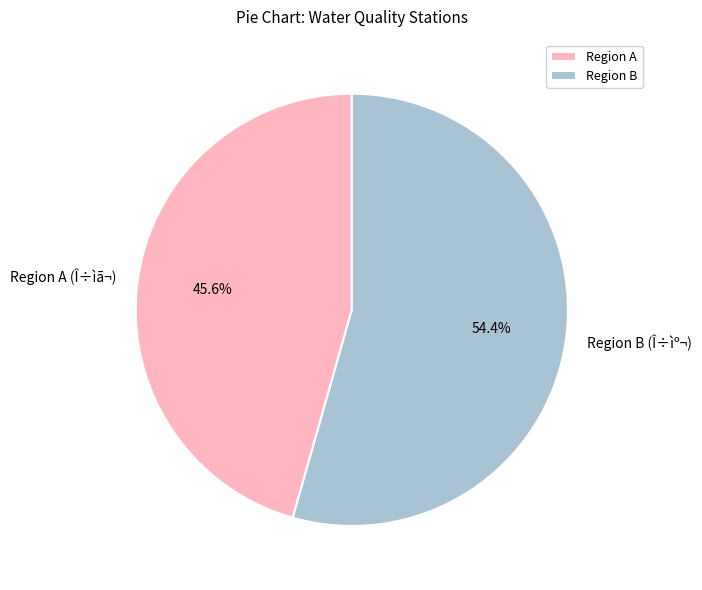

What portion of the pie excludes Region A (Î÷ìã¬)?

54.4%